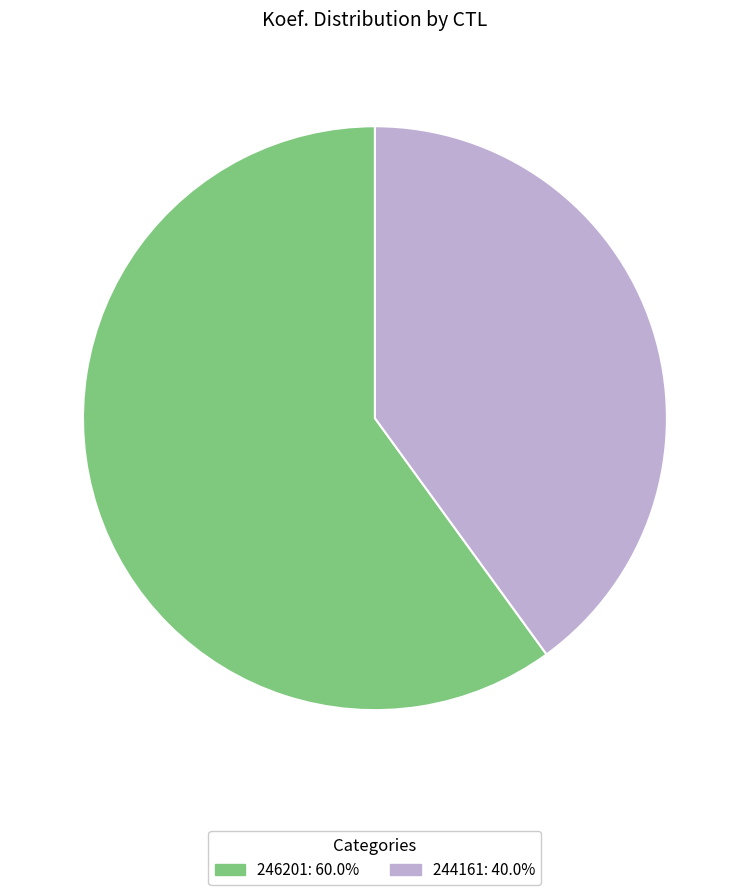

Which category has the smallest portion of the pie?

244161